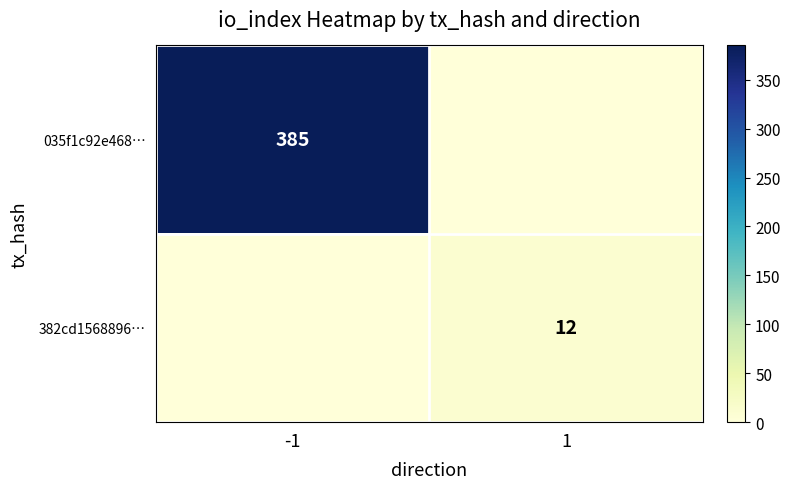

The 035f1c92e468… series shows 569 at -1. True or false?

False